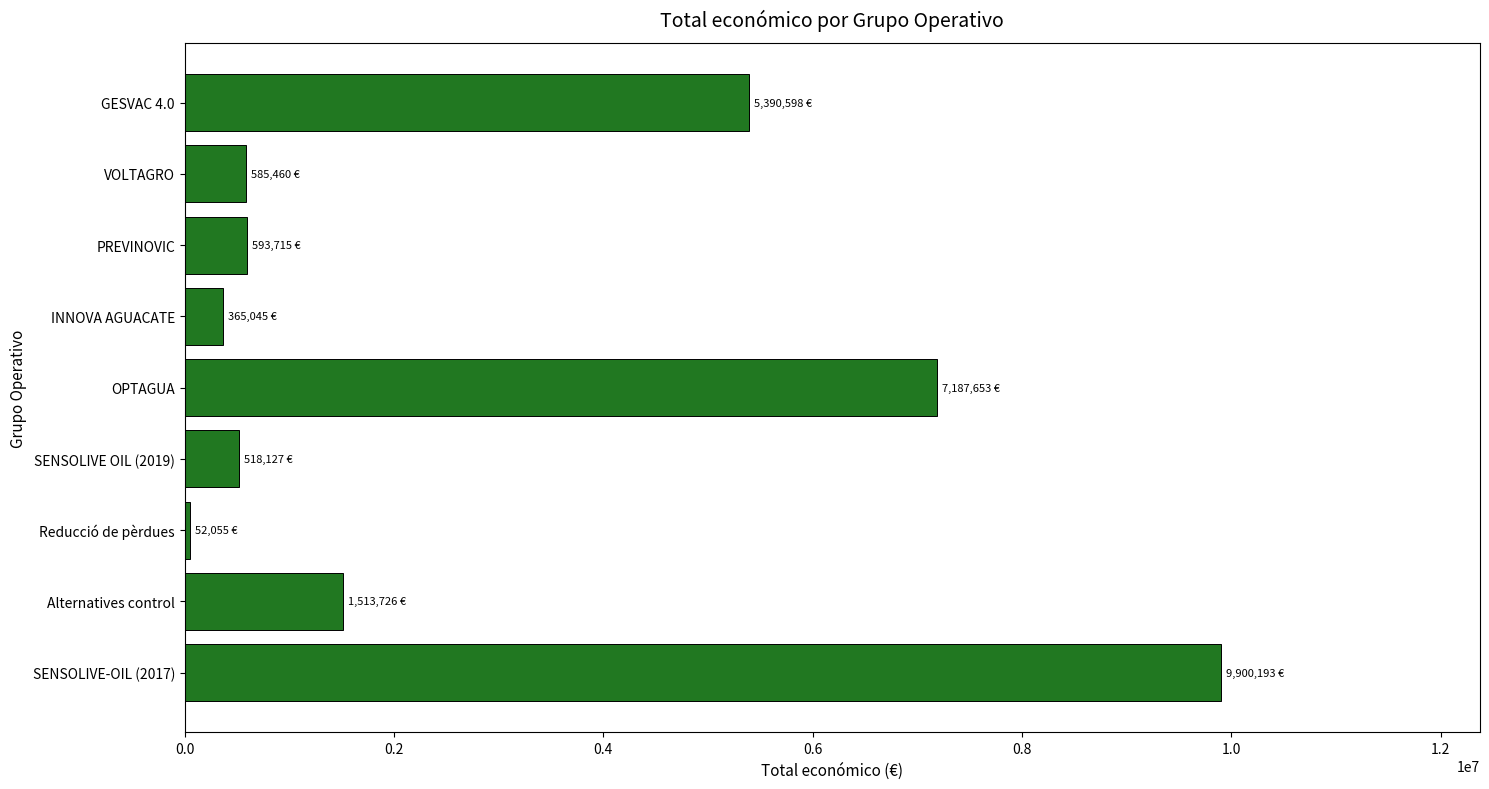

Which category has the lowest value across all series?

Reducció de pèrdues